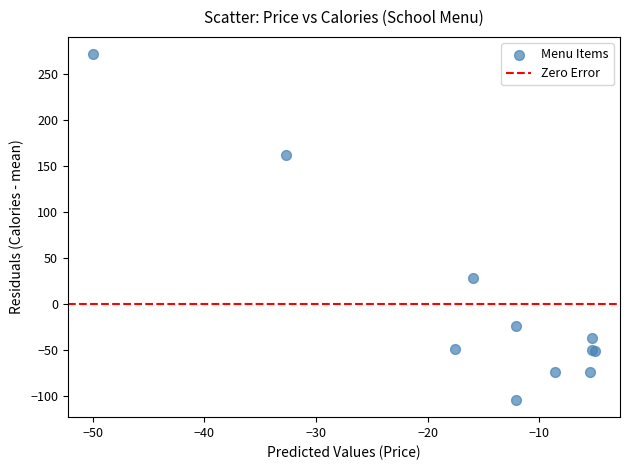

What Y value in the scatter plot is closest to 83?

28.5